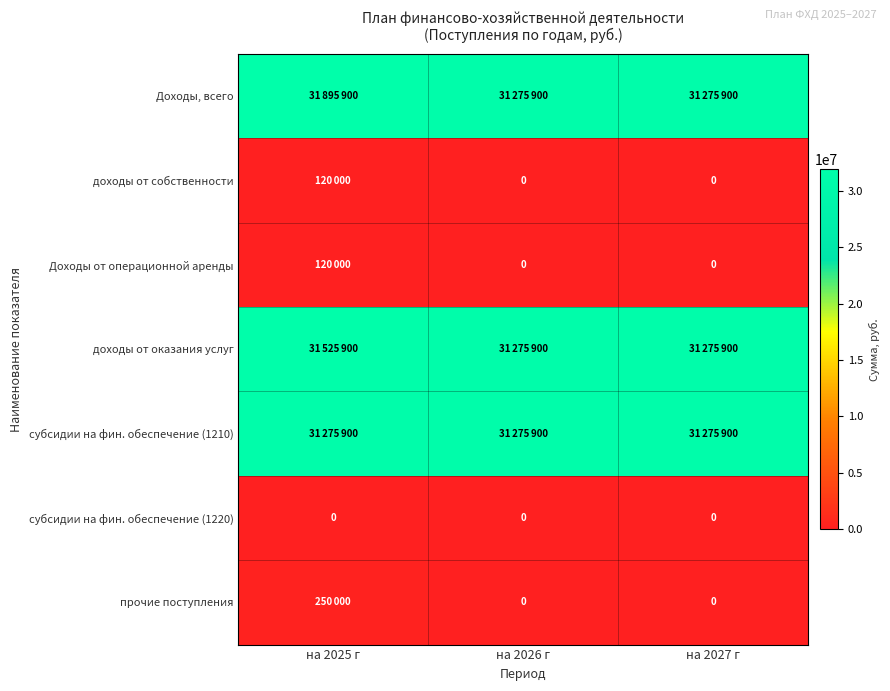

Which has a higher value, на 2025 г or на 2026 г?

на 2025 г